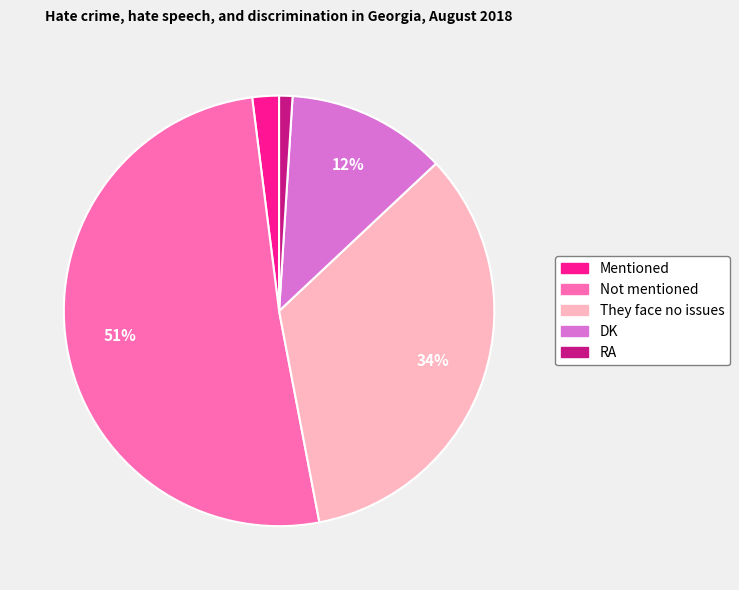

How many segments does this pie chart have?

5